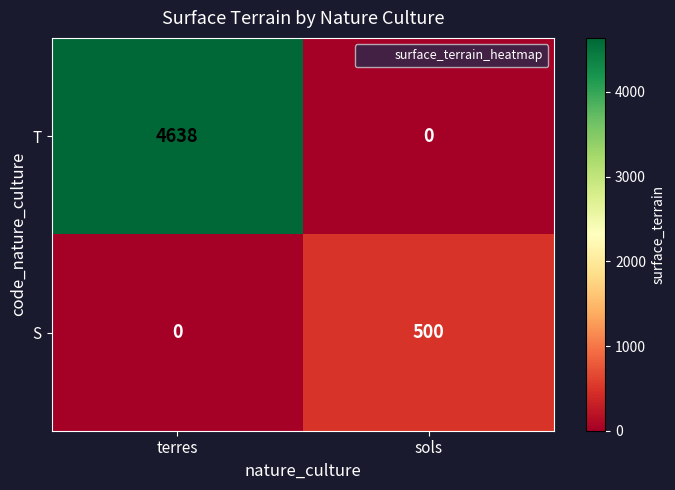

Between terres and sols, which series saw the biggest shift?

T